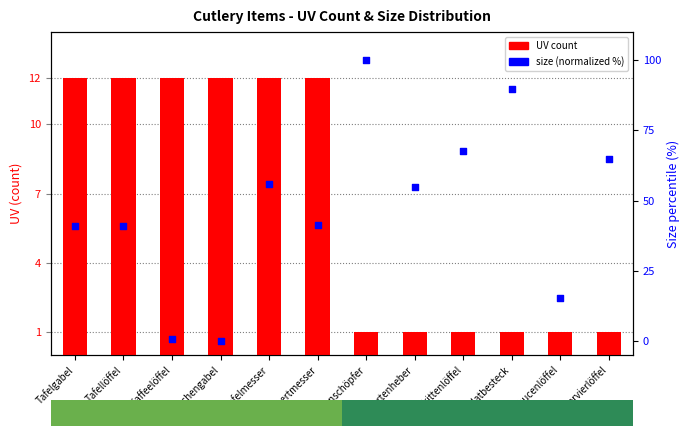

What is the total value across all series at Kaffeelöffel?

12.6